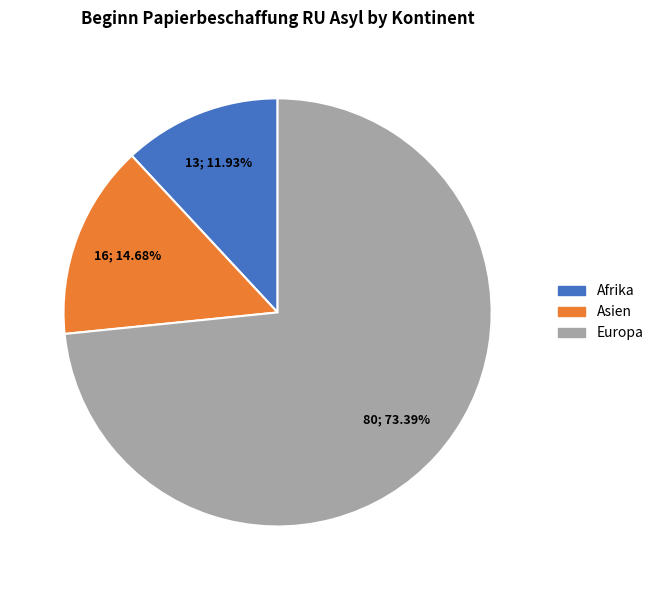

To the nearest percent, what is the difference between the largest and smallest slice percentages?

61%